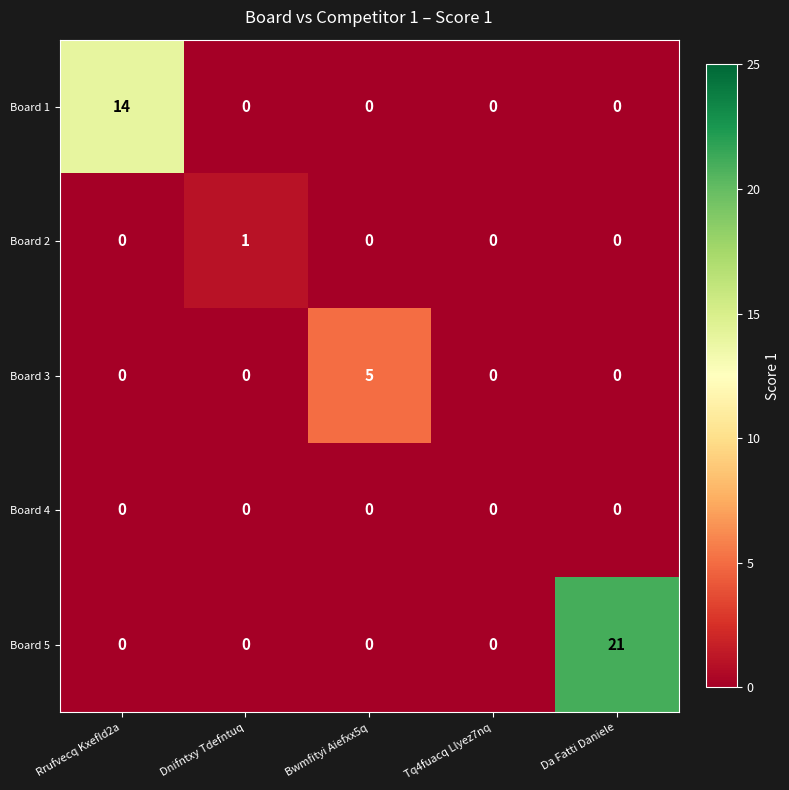

Reading right to left, what are all the values shown in this chart?

Board 1: Da Fatti Daniele=0	Tq4fuacq Llyez7nq=0	Bwmfityi Aiefxx5q=0	Dnifntxy Tdefntuq=0	Rrufvecq Kxefld2a=14
Board 2: Da Fatti Daniele=0	Tq4fuacq Llyez7nq=0	Bwmfityi Aiefxx5q=0	Dnifntxy Tdefntuq=1	Rrufvecq Kxefld2a=0
Board 3: Da Fatti Daniele=0	Tq4fuacq Llyez7nq=0	Bwmfityi Aiefxx5q=5	Dnifntxy Tdefntuq=0	Rrufvecq Kxefld2a=0
Board 4: Da Fatti Daniele=0	Tq4fuacq Llyez7nq=0	Bwmfityi Aiefxx5q=0	Dnifntxy Tdefntuq=0	Rrufvecq Kxefld2a=0
Board 5: Da Fatti Daniele=21	Tq4fuacq Llyez7nq=0	Bwmfityi Aiefxx5q=0	Dnifntxy Tdefntuq=0	Rrufvecq Kxefld2a=0